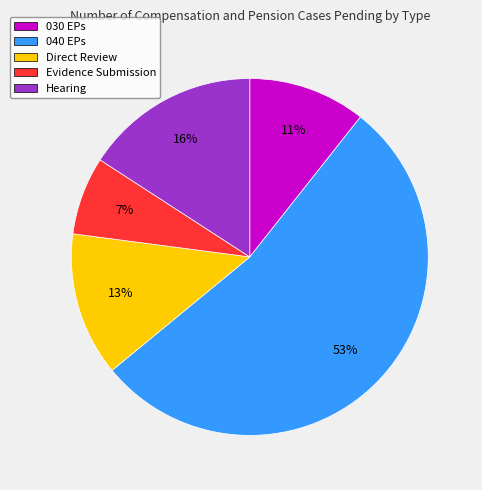

Which category accounts for the majority?

040 EPs